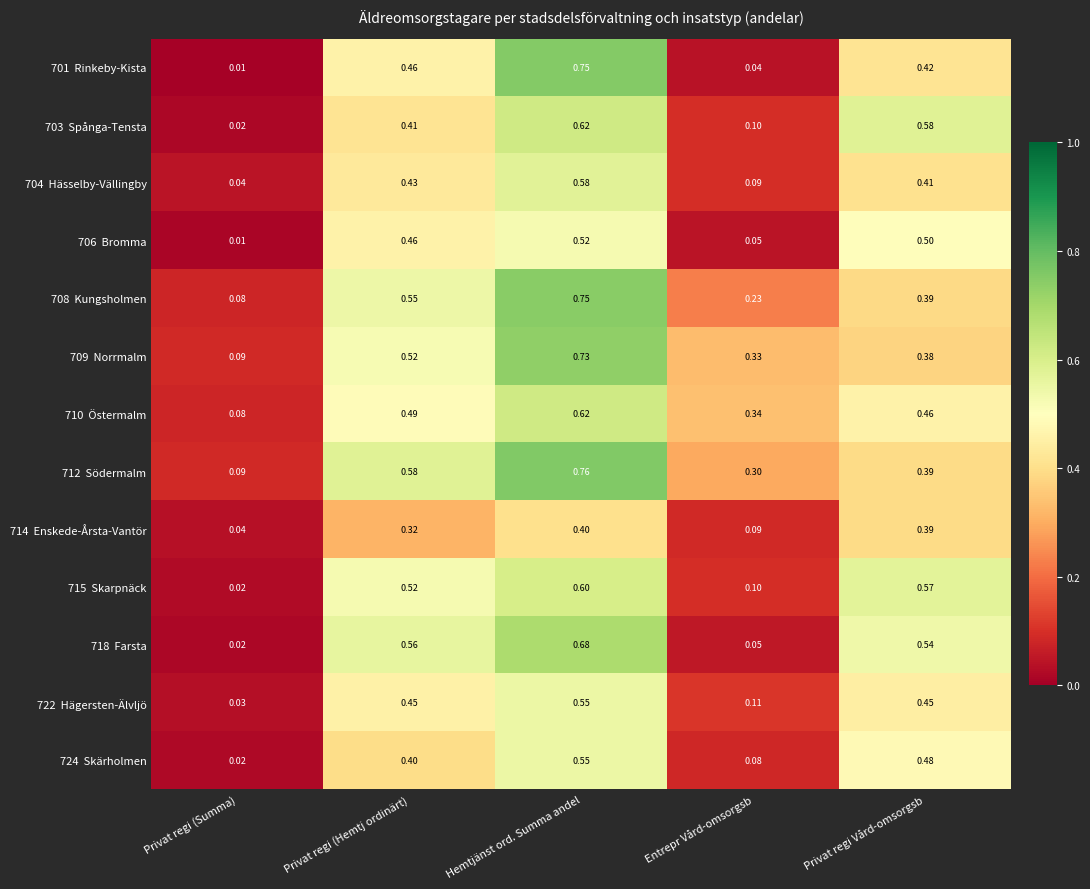

At how many categories does at least one series exceed 0?

5